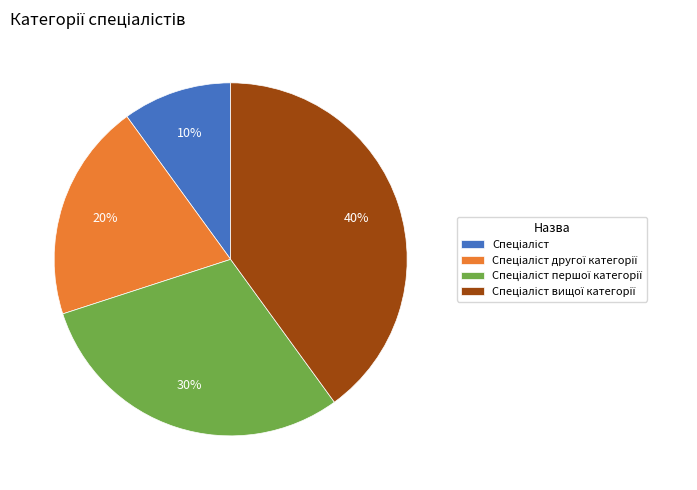

To the nearest percent, what is the average slice percentage?

25%